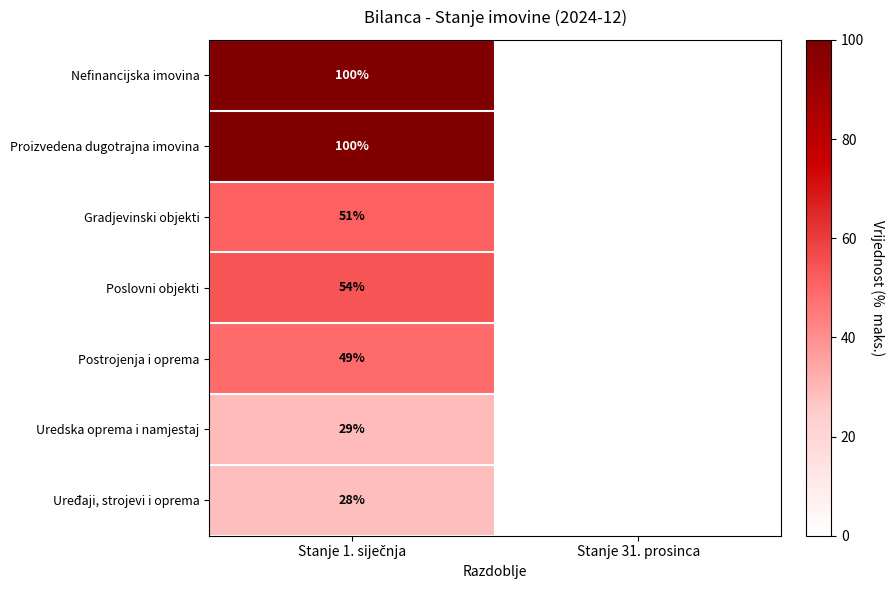

How many data points in Gradjevinski objekti are less than 51?

1